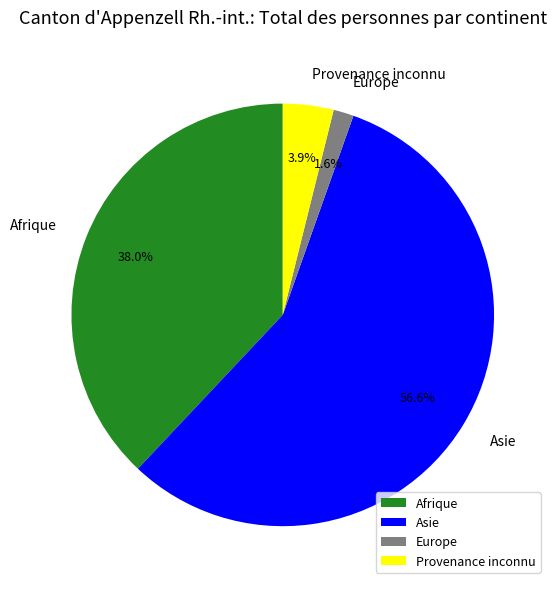

How many segments does this pie chart have?

4